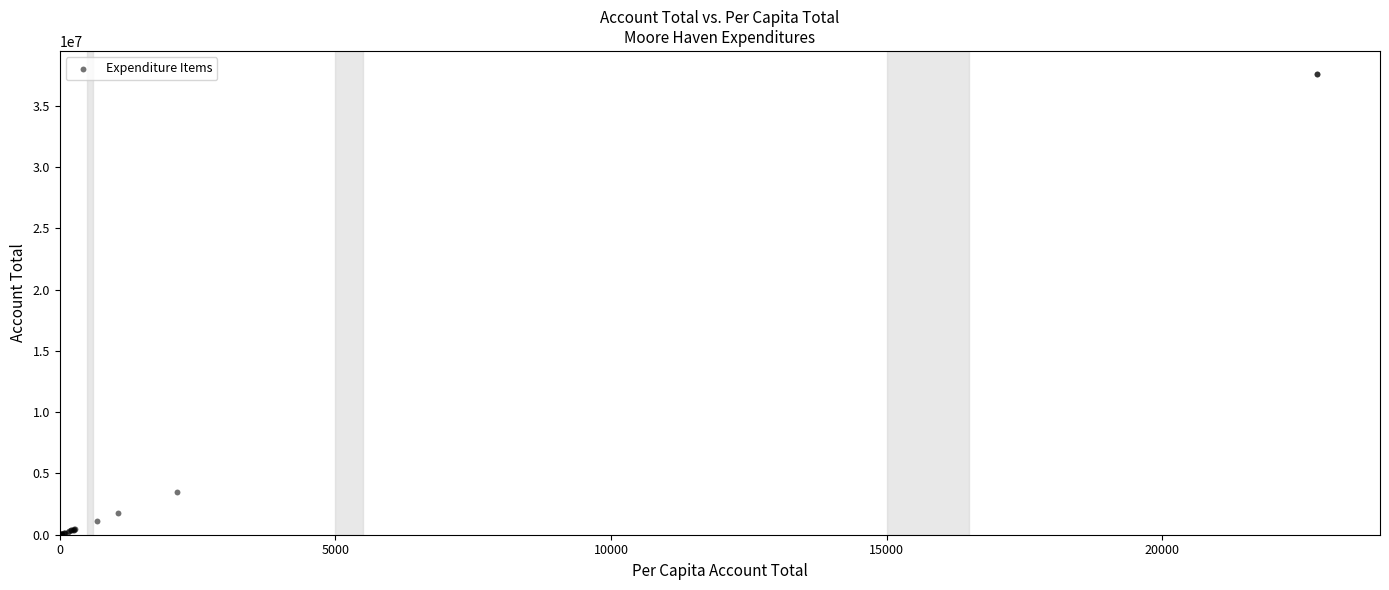

What Y value in the scatter plot is closest to 18803285?

3500446